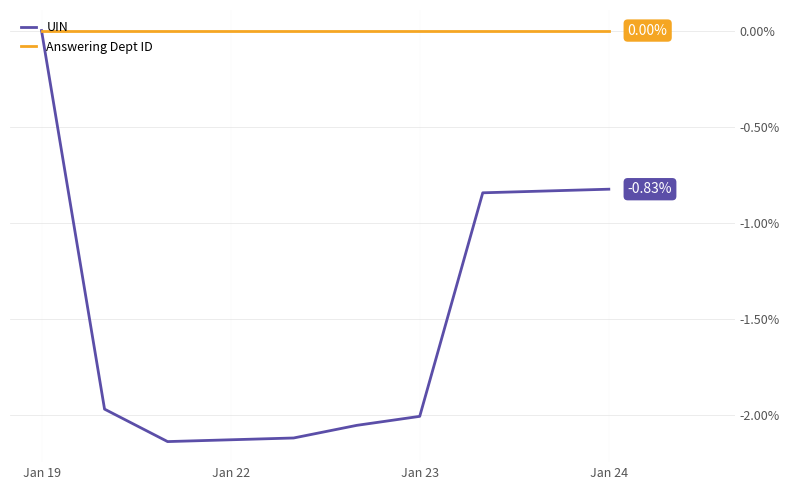

Which series has the largest total across all categories?

Answering Dept ID